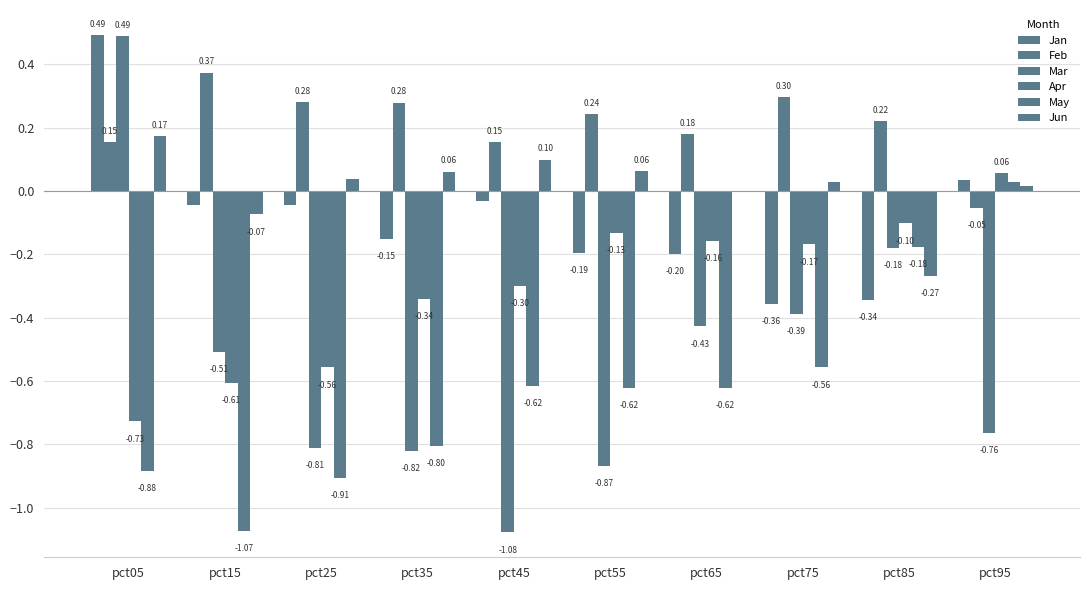

True or false: May has a value of -1.0 at pct65.

False